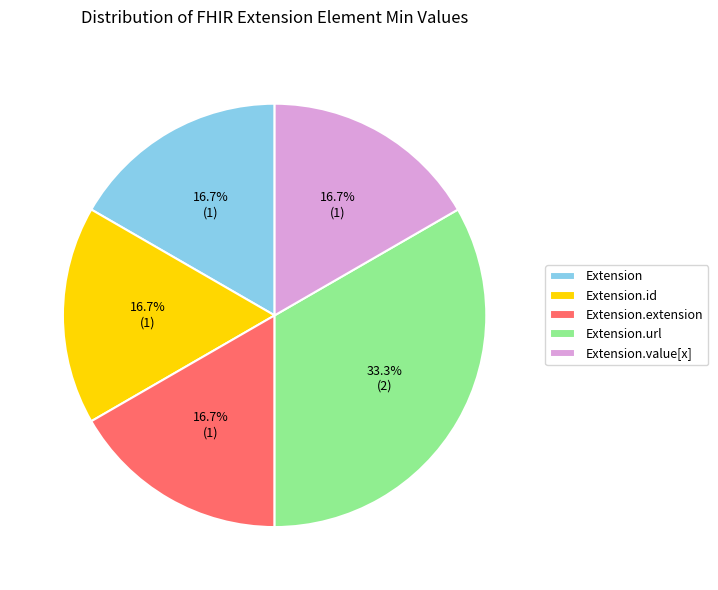

To the nearest percent, what is the difference between the largest and smallest slice percentages?

17%